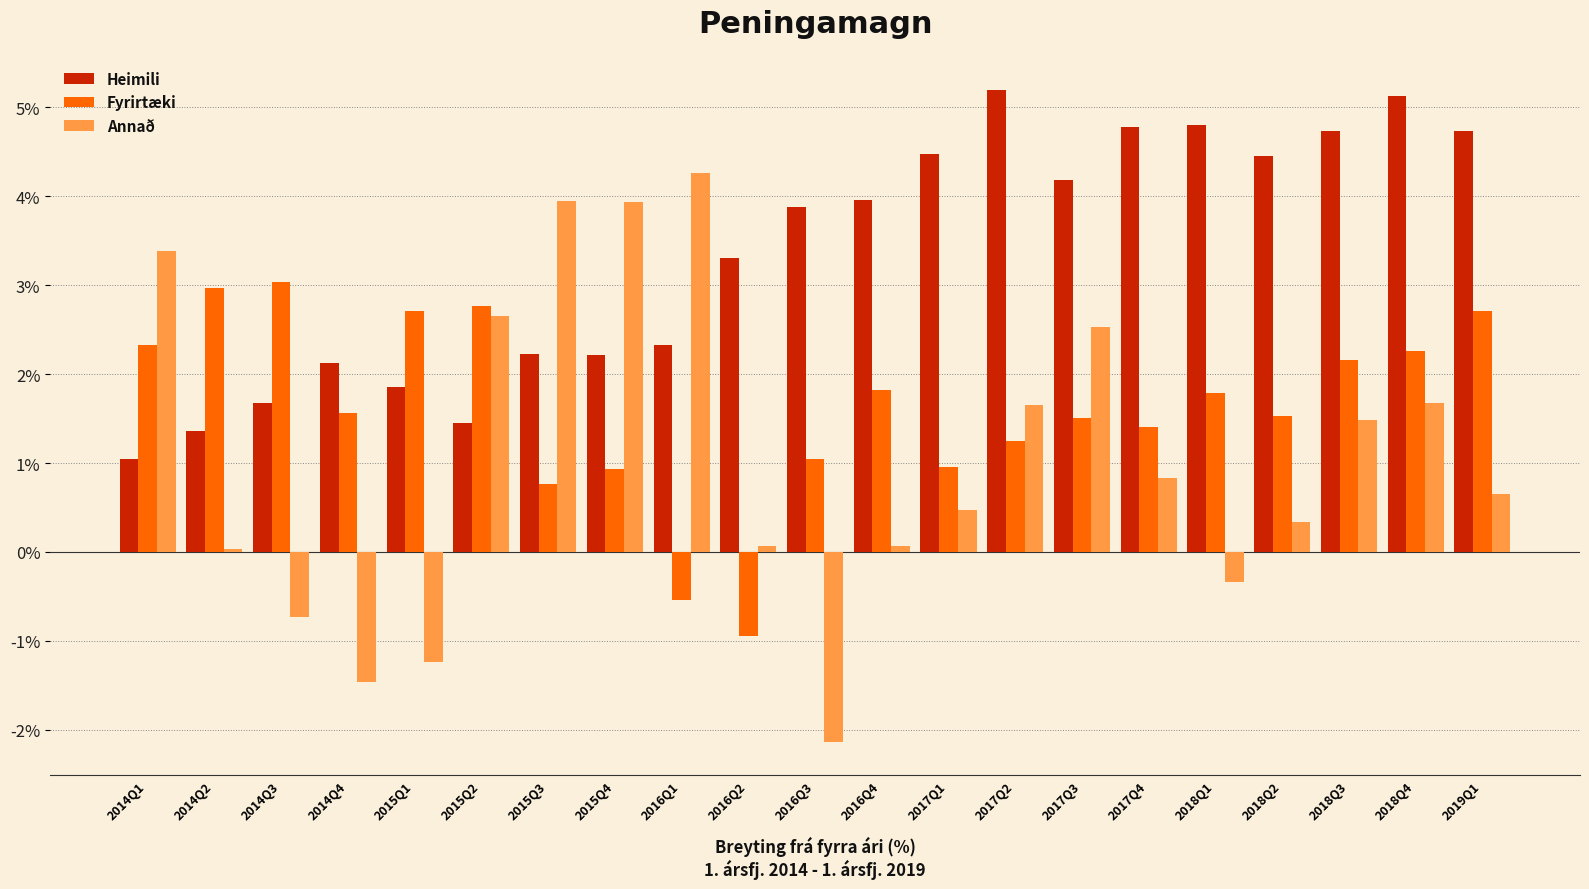

At how many categories does at least one series exceed 2?

21